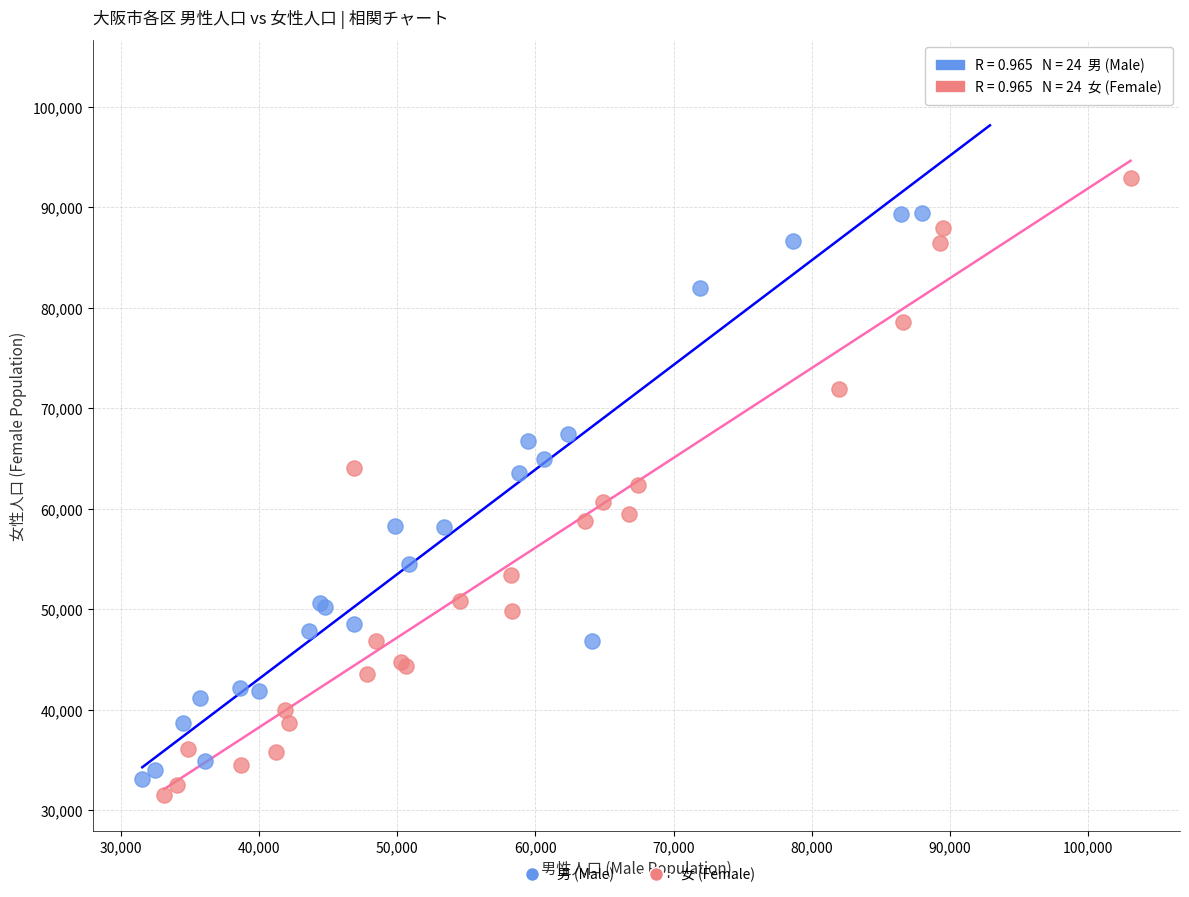

Which series contains the lowest Y value?

女 (Female)